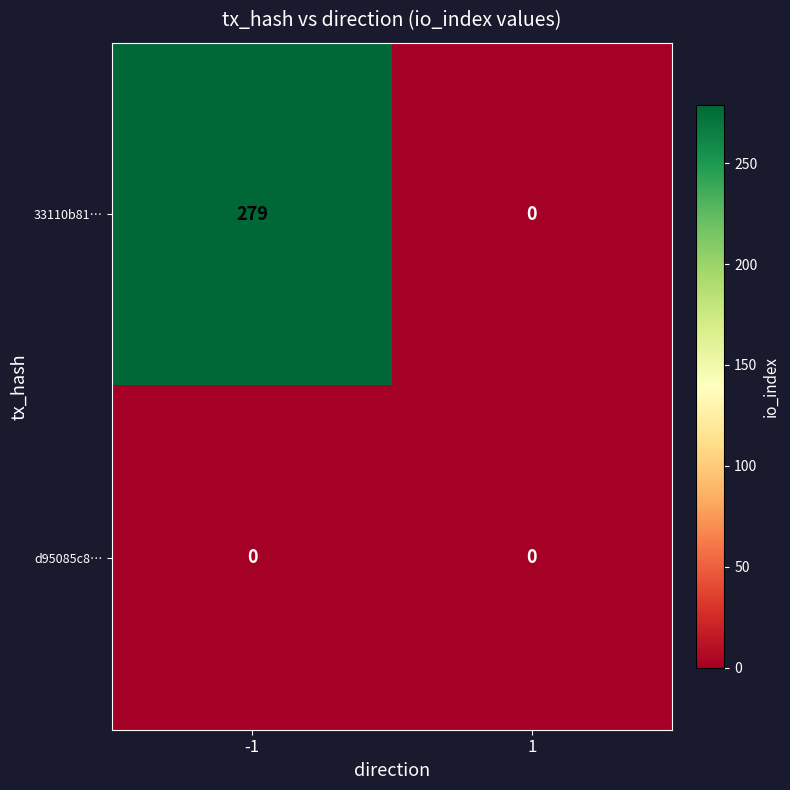

At which category is the sum across all series the highest?

-1